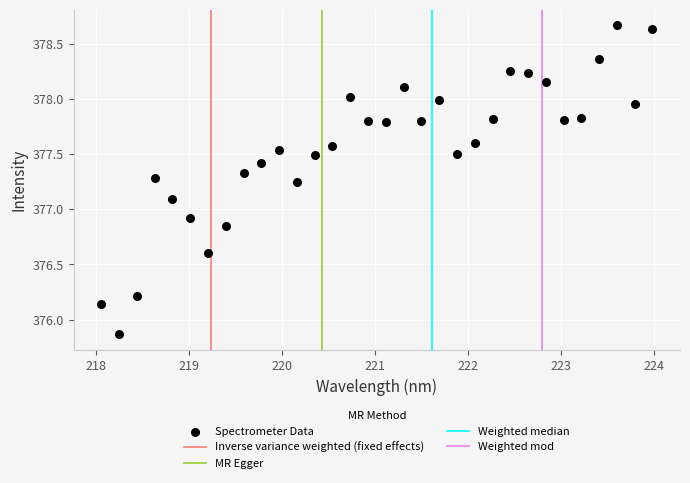

What is the range of X values (max minus min)?

5.9